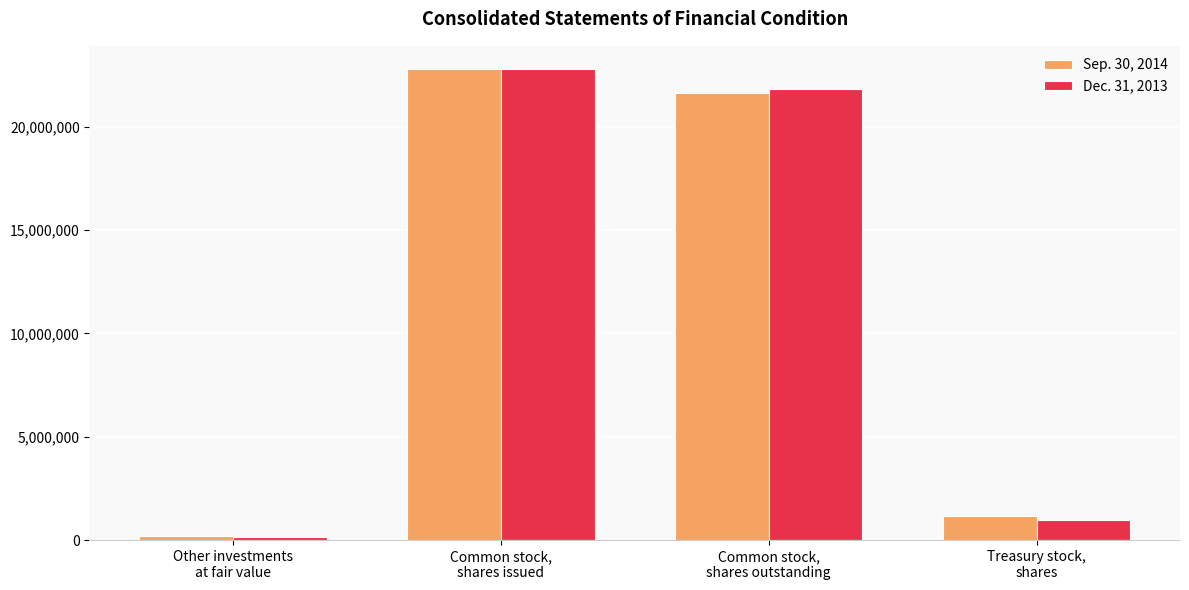

How many groups of bars are there?

4